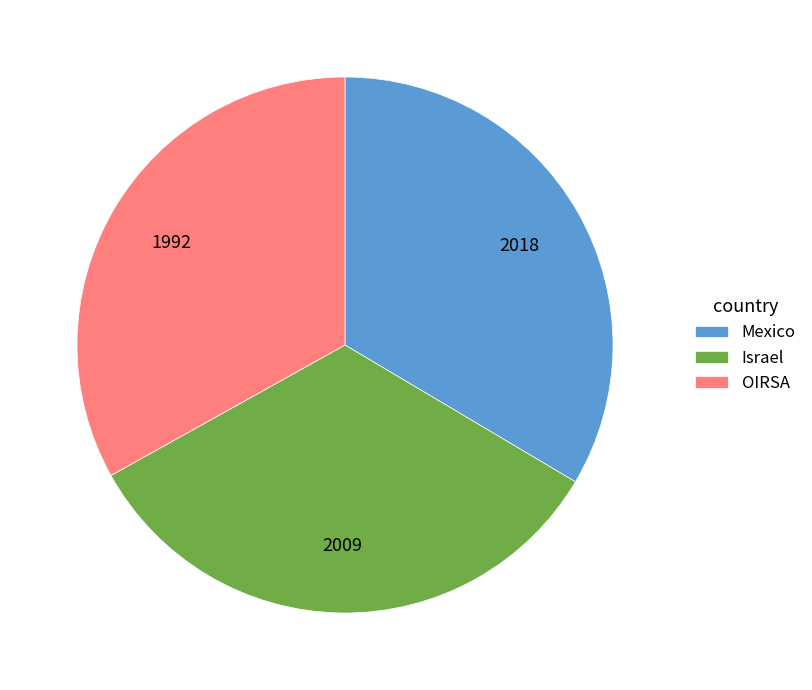

What is the ratio of the value at Israel to the value at Mexico?

1.0